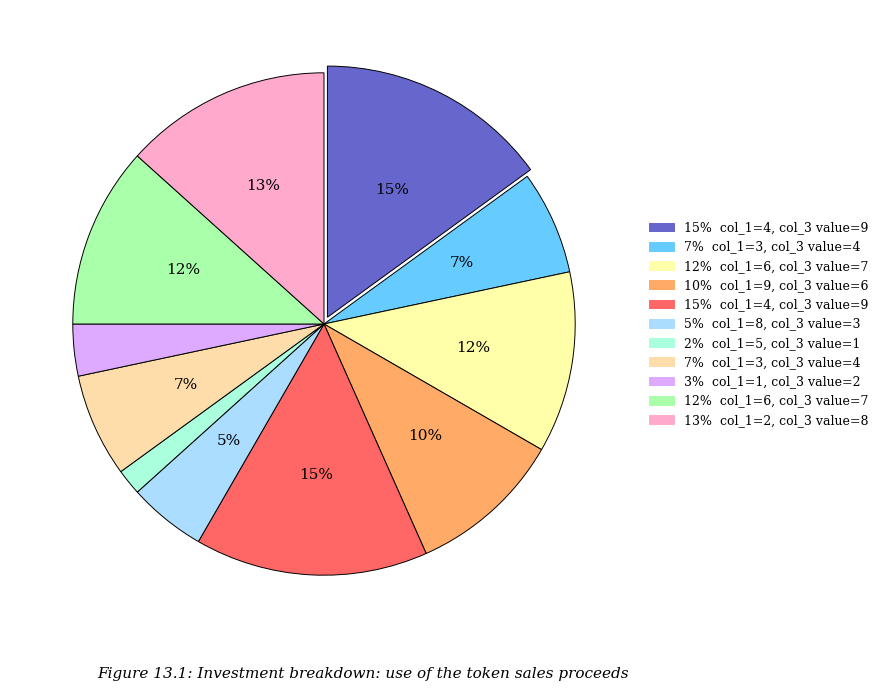

How many slices are in this pie chart?

11